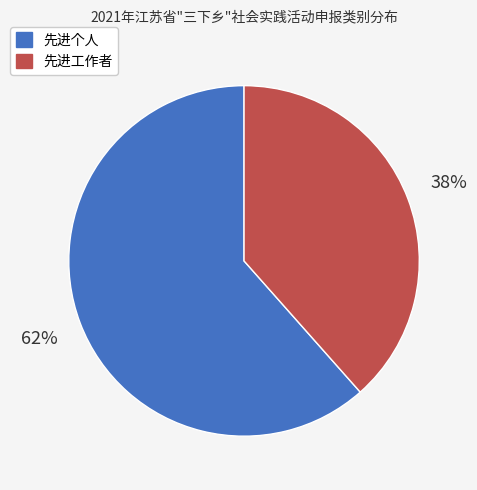

Is there a majority slice in this chart?

Yes